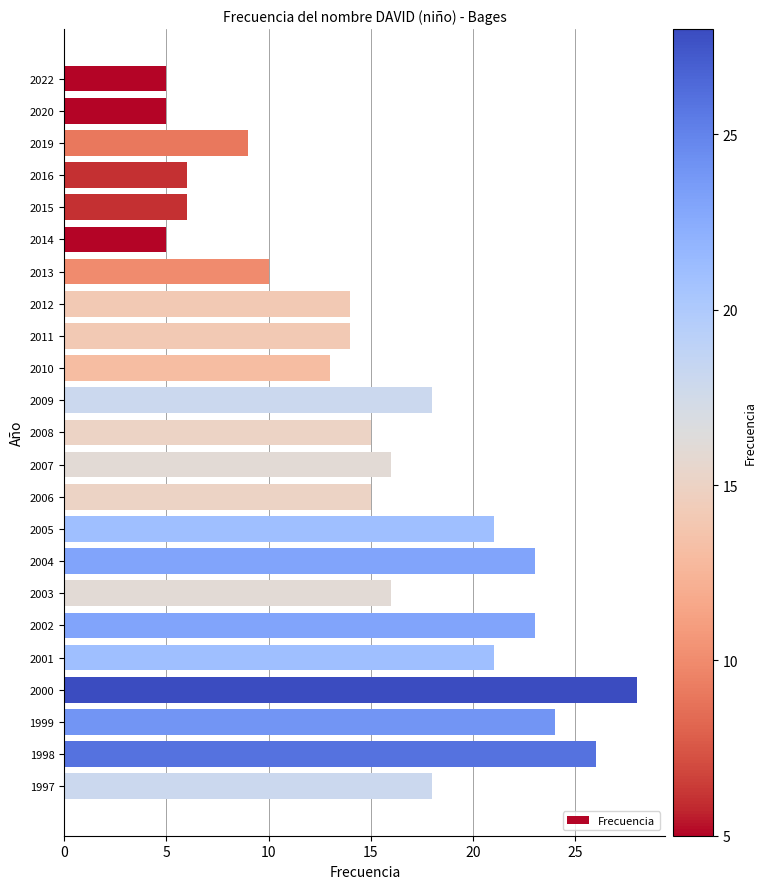

What is the greatest value displayed?

28